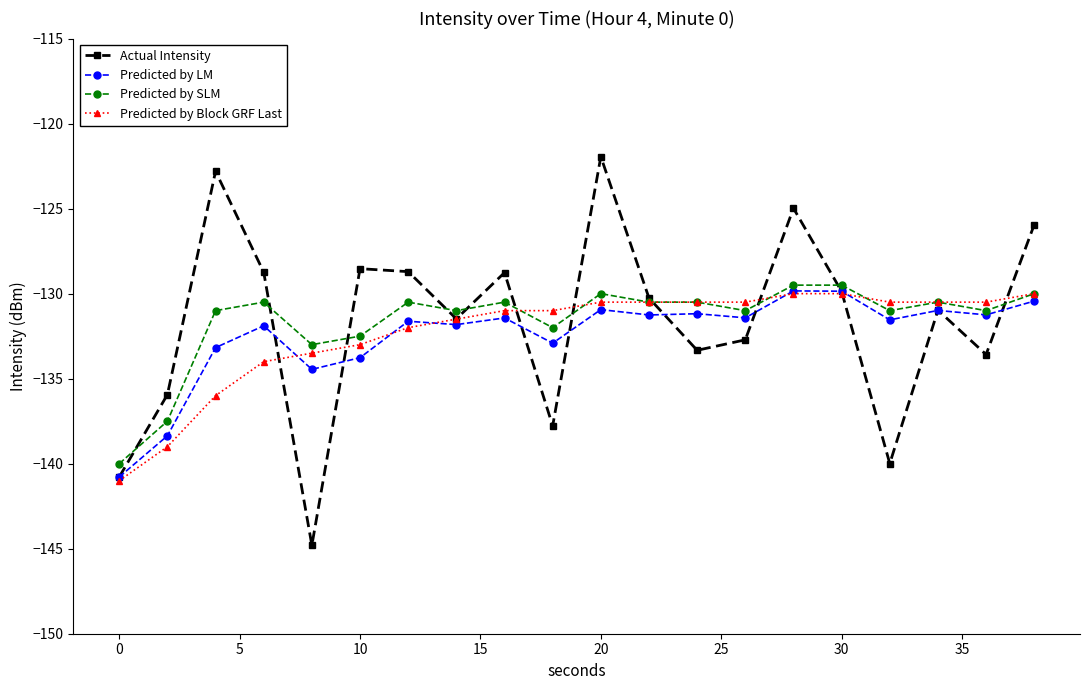

What is the value of the Predicted by Block GRF Last point at the 20th from the left?

-130.0